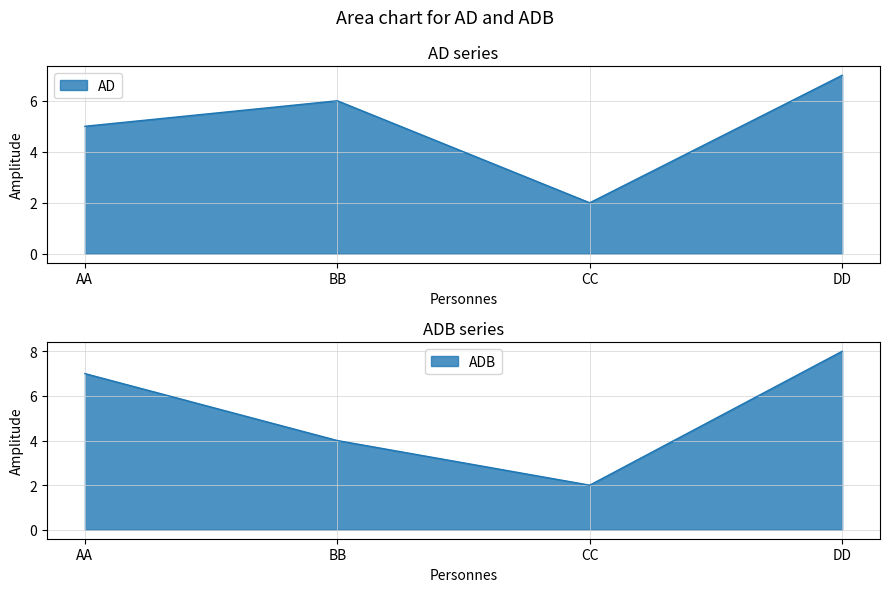

What is the label of the 4th point from the right?

AA